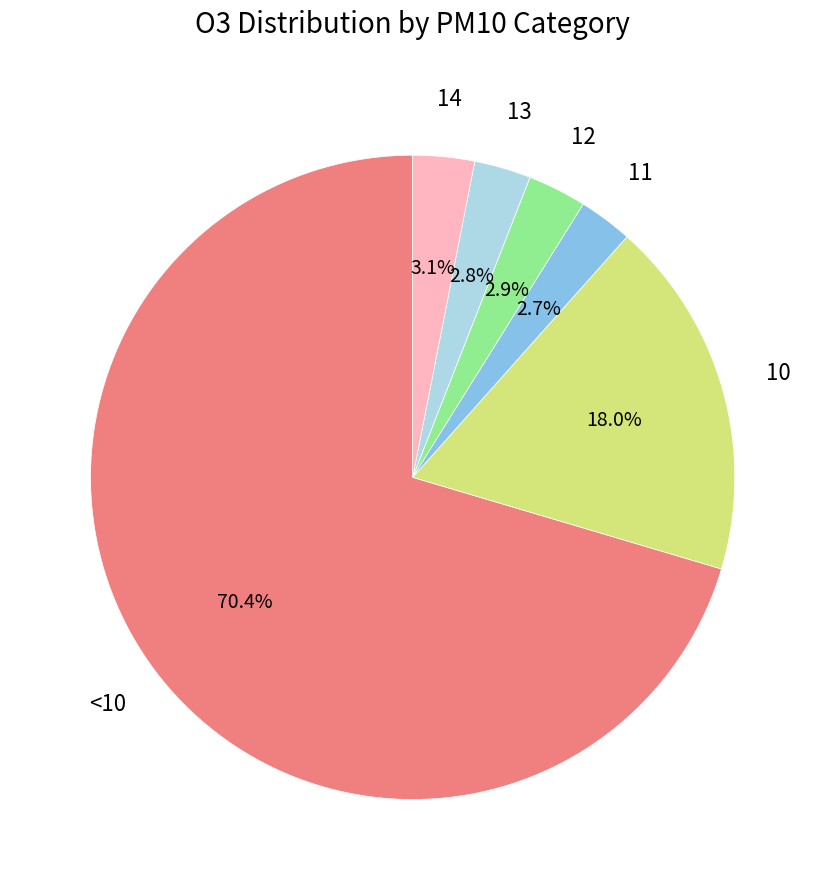

Is there any slice that represents more than half of the pie?

Yes